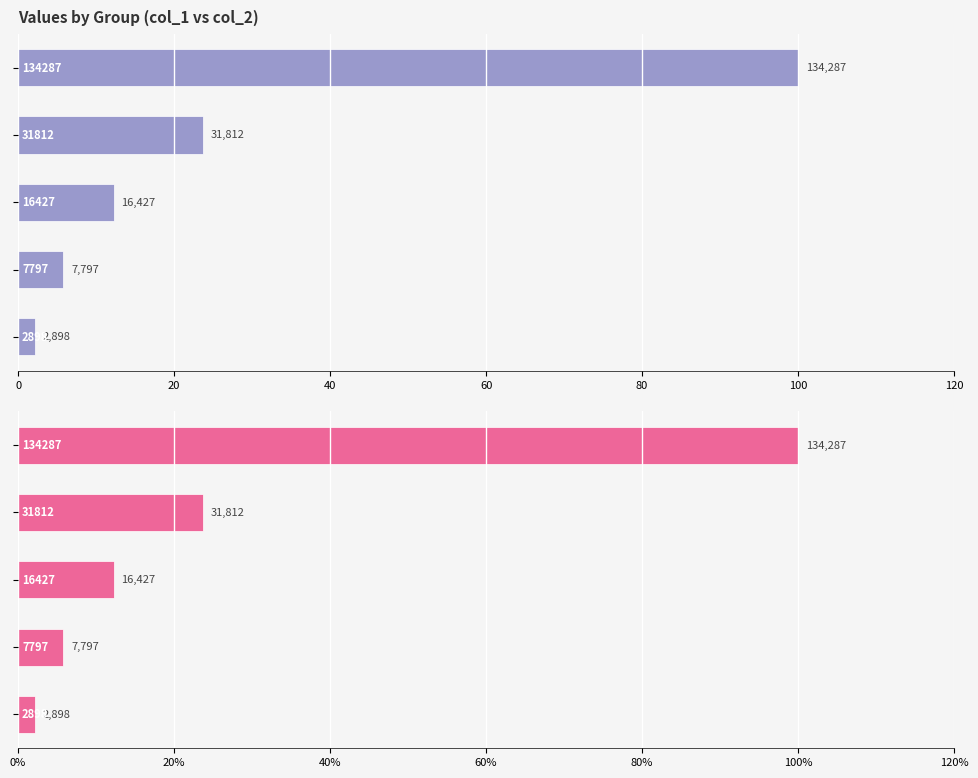

What is the value of the col_1 bar at the 1st from the left?

100.0